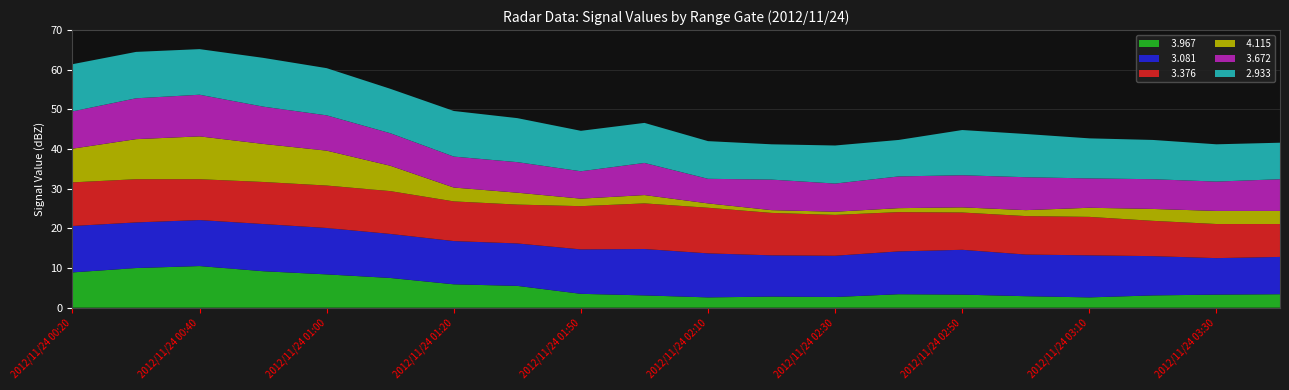

Reading left to right, extract all data points from this chart.

  3.967: 8.9	10.0	10.5	9.2	8.4	7.5	5.9	5.5	3.5	3.1	2.6	2.8	2.7	3.4	3.3	2.9	2.6	3.1	3.3	3.4
  3.081: 11.7	11.5	11.6	11.9	11.7	11.1	10.9	10.7	11.2	11.7	11.1	10.4	10.4	10.8	11.3	10.5	10.6	9.9	9.2	9.4
  3.376: 11.0	10.9	10.3	10.6	10.7	10.8	10.0	9.8	10.9	11.5	11.5	10.7	10.3	9.9	9.4	9.7	9.7	8.9	8.6	8.3
  4.115: 8.5	10.1	10.8	9.6	8.8	6.4	3.5	3.0	1.9	2.1	1.1	0.7	0.8	1.0	1.3	1.5	2.3	3.0	3.3	3.3
  3.672: 9.4	10.3	10.5	9.4	8.9	8.2	7.8	7.7	6.9	8.1	6.2	7.7	7.1	8.0	8.1	8.3	7.4	7.5	7.4	8.0
  2.933: 11.9	11.7	11.5	12.3	11.9	11.2	11.5	11.1	10.2	10.1	9.5	8.9	9.6	9.2	11.4	10.9	10.1	9.9	9.4	9.2